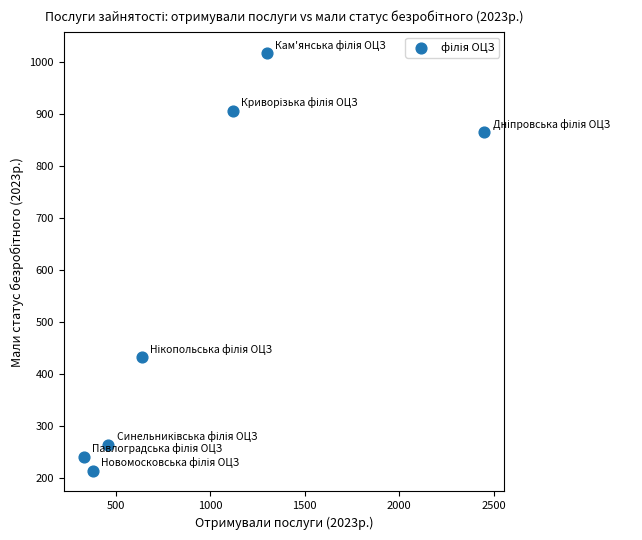

What is the average X value?

955